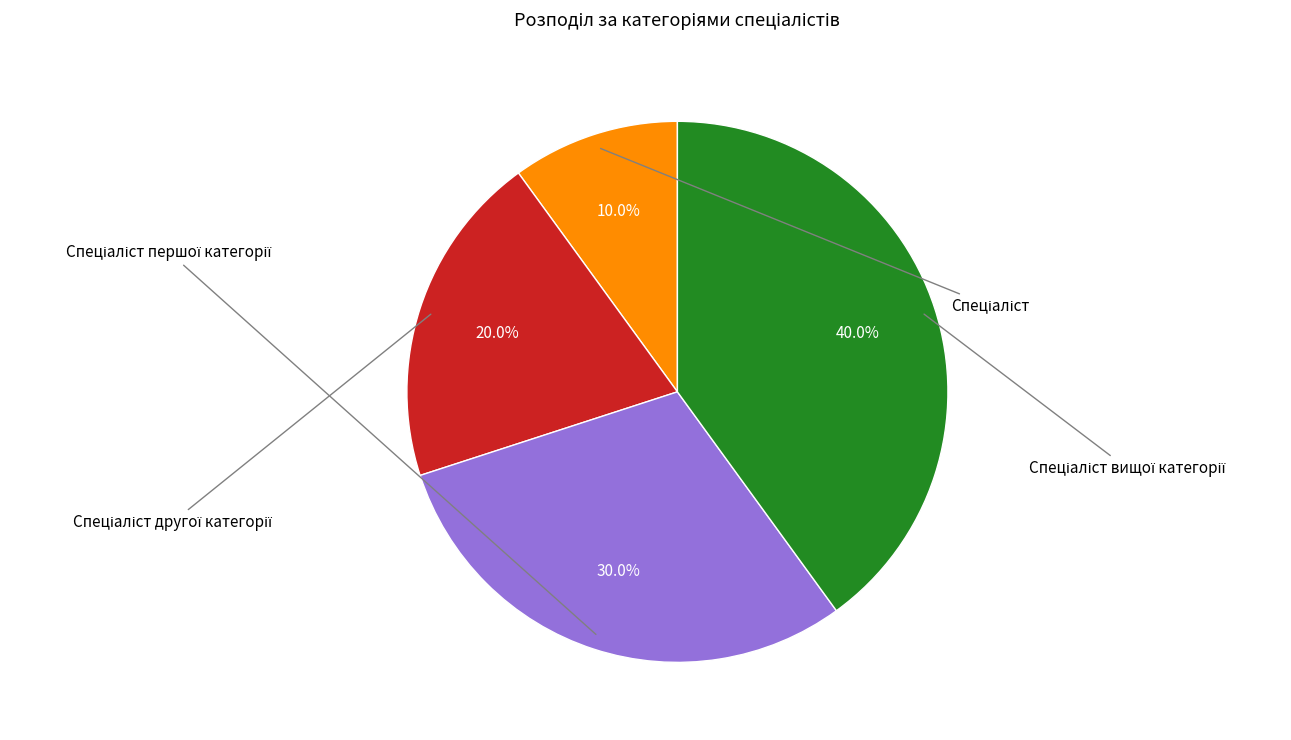

Does any single category account for the majority?

No